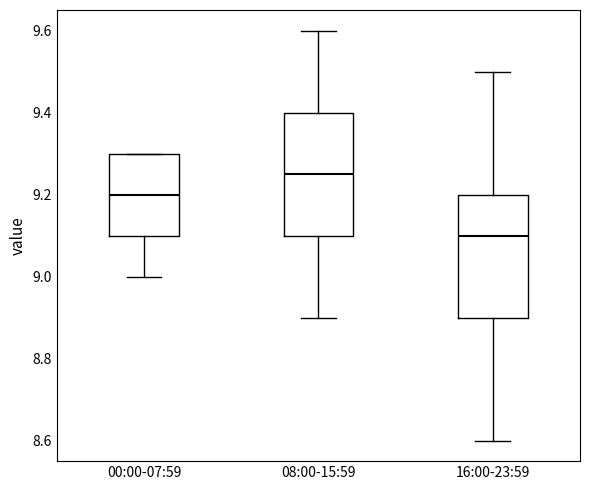

Where does the lower whisker of the box for 08:00-15:59 end on the y-axis? The values are not printed on the chart, so give them approximately, as read against the axis.

8.90